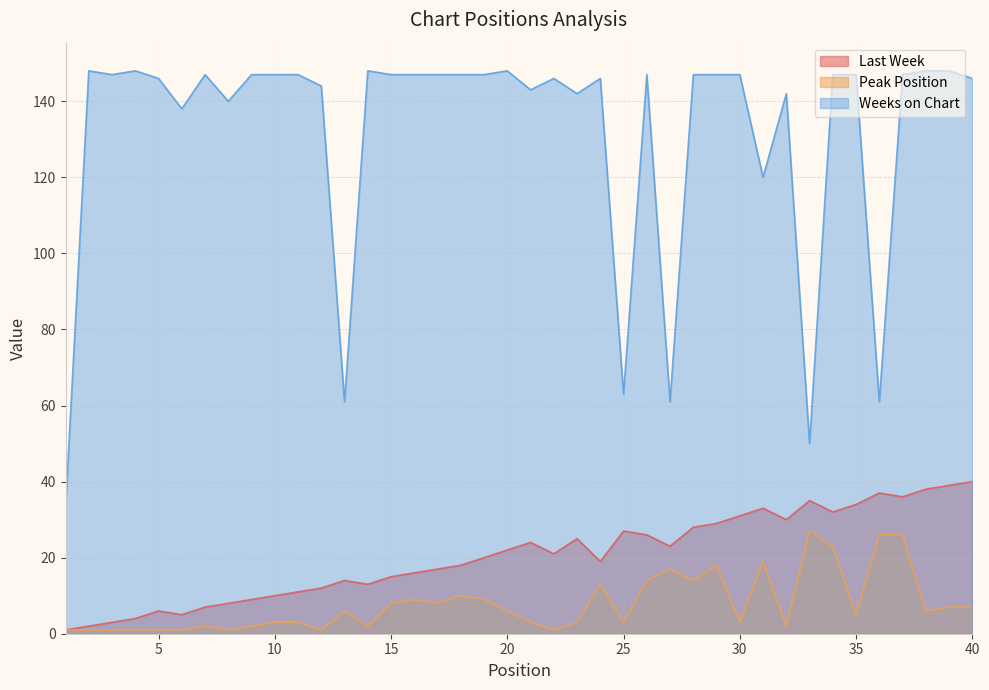

Reading left to right, what are all the values shown in this chart?

Last Week: 1	2	3	4	6	5	7	8	9	10	11	12	14	13	15	16	17	18	20	22	24	21	25	19	27	26	23	28	29	31	33	30	35	32	34	37	36	38	39	40
Peak Position: 1	1	1	1	1	1	2	1	2	3	3	1	6	2	8	9	8	10	9	6	3	1	3	13	3	14	17	14	18	3	19	2	27	23	5	26	26	6	7	7
Weeks on Chart: 33	148	147	148	146	138	147	140	147	147	147	144	61	148	147	147	147	147	147	148	143	146	142	146	63	147	61	147	147	147	120	142	50	147	147	61	147	148	148	146